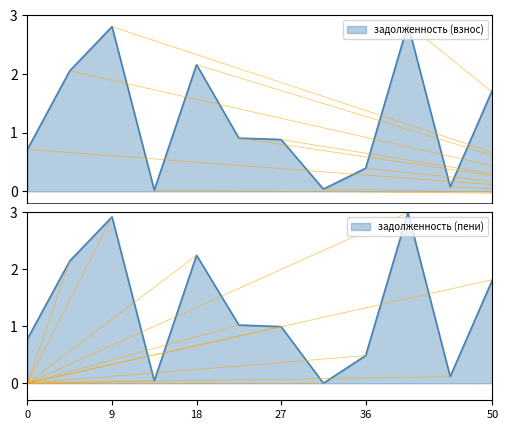

At how many categories does at least one series exceed 1?

6